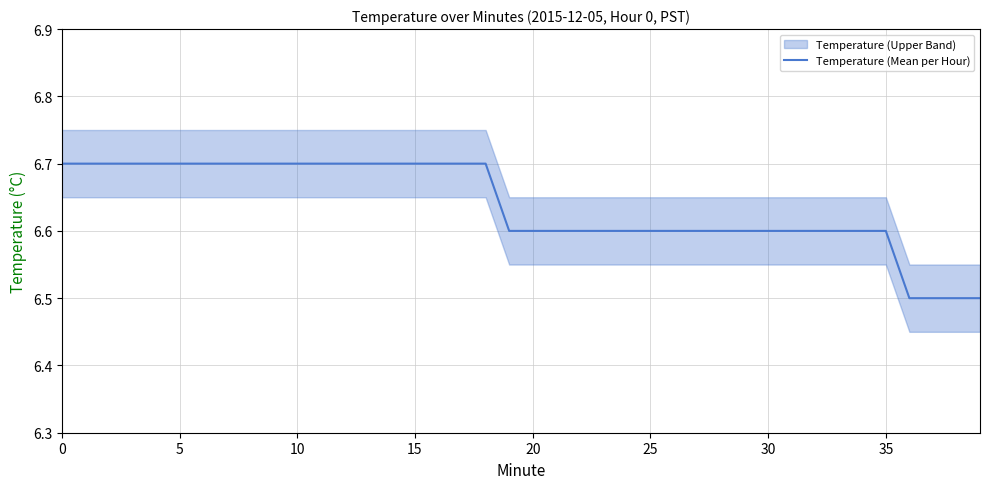

What is the ratio of the value at 39 to the value at 17?

1.0